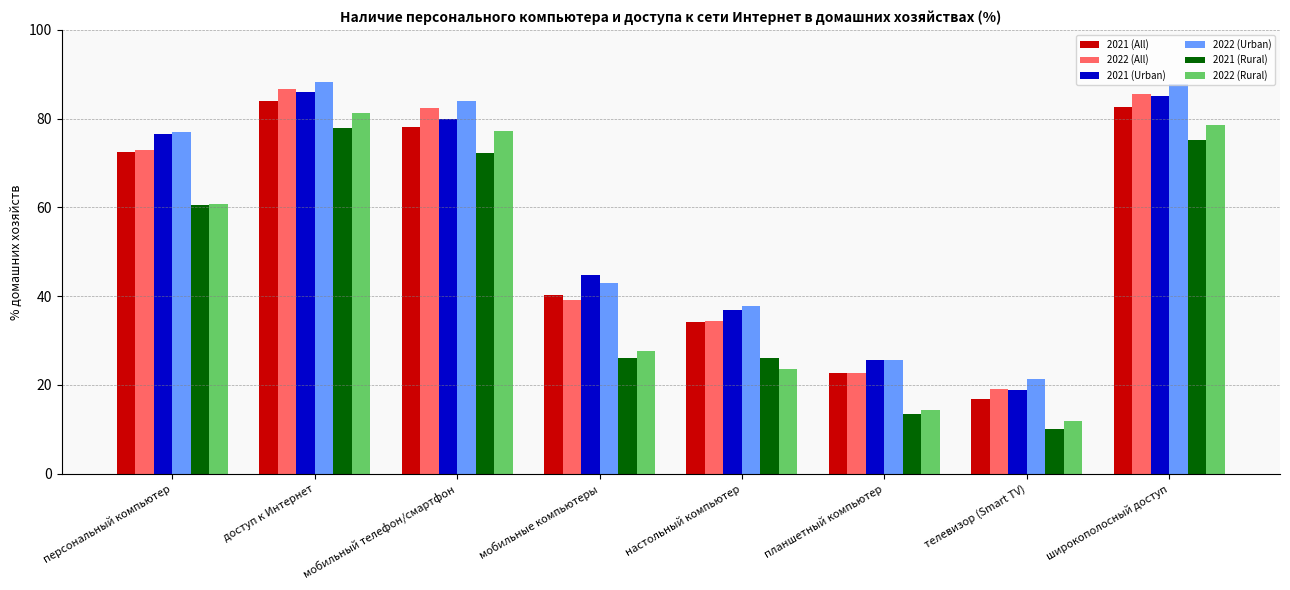

What is the sum of all 2022 (Rural) values?

375.2